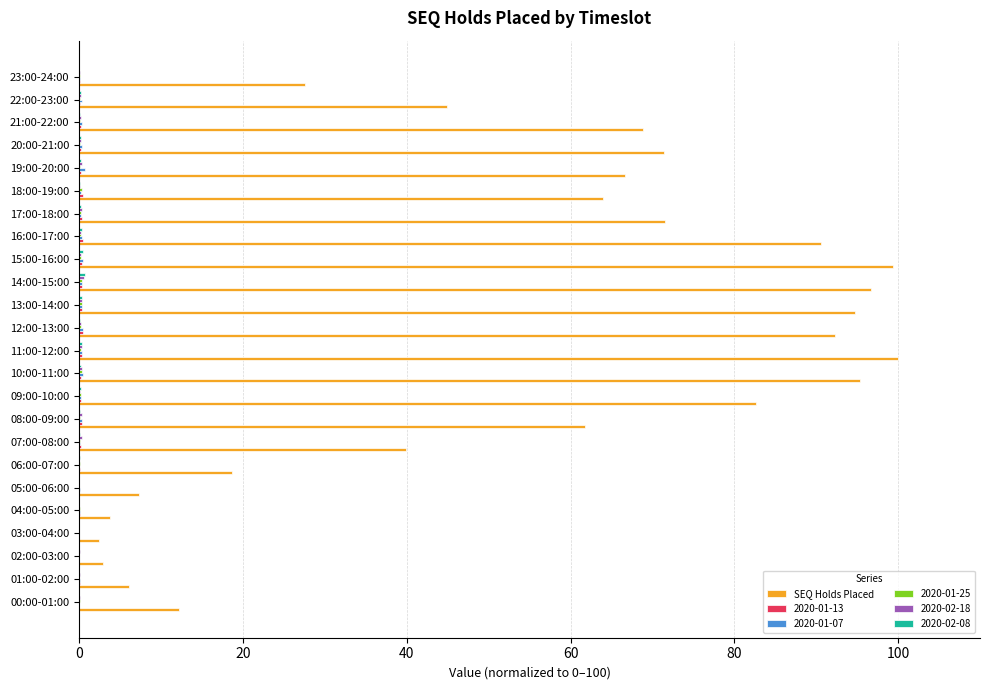

What is the greatest value displayed?

100.0